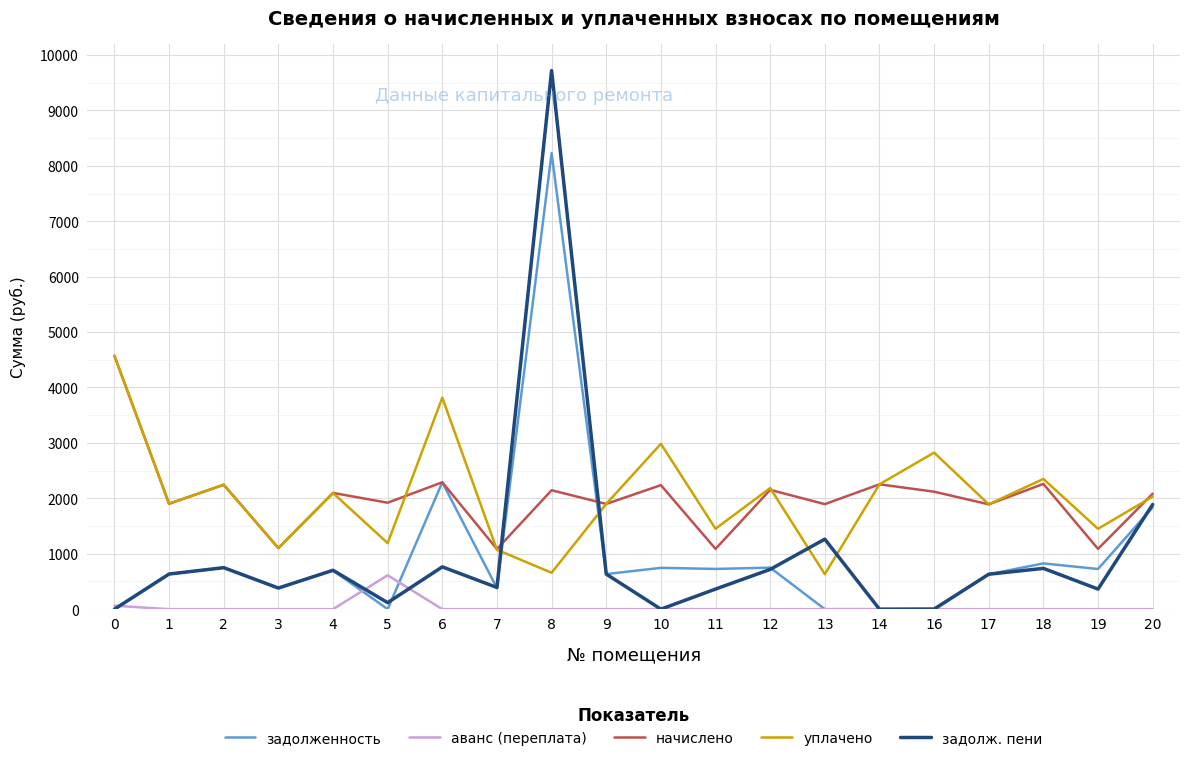

Which series has the largest range (max minus min)?

задолж. пени